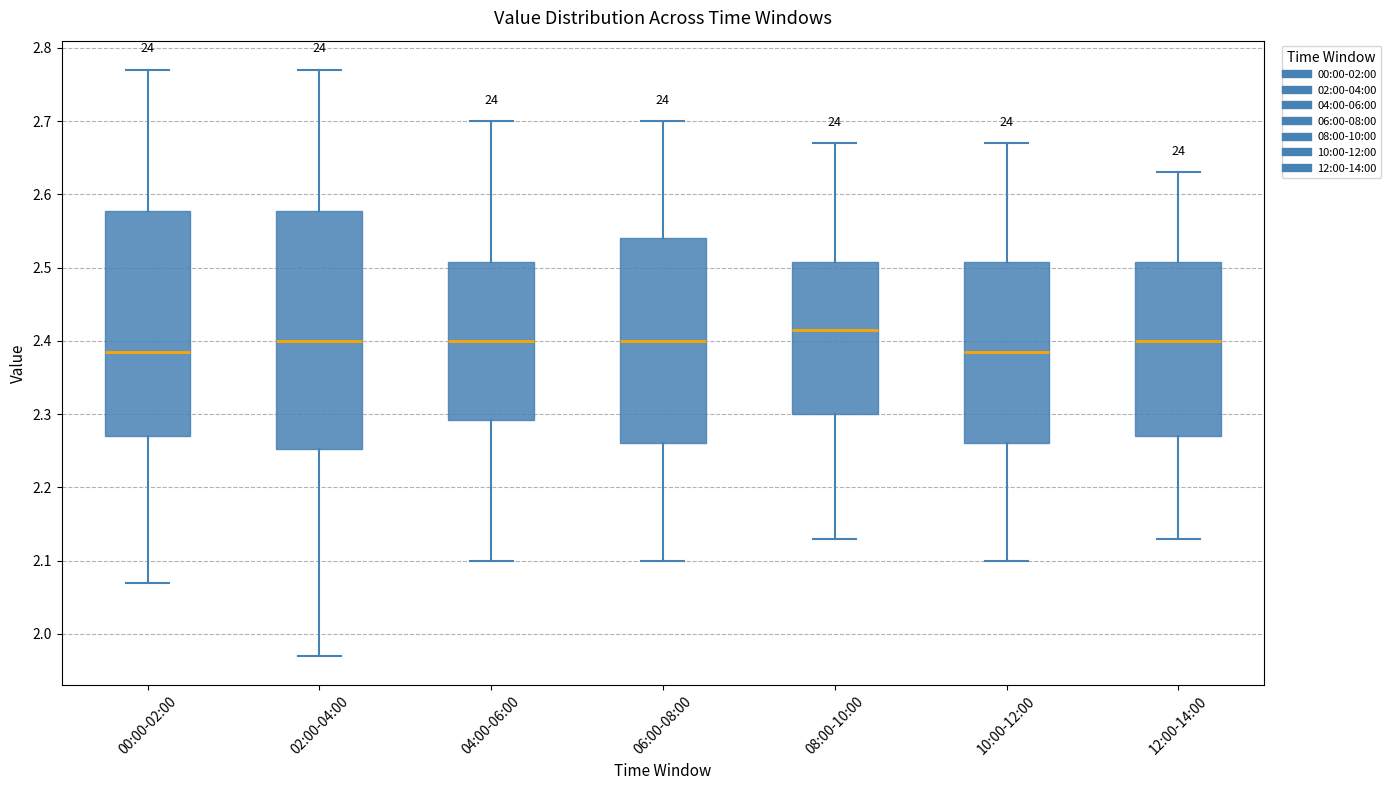

Where is the lower edge of the box for 00:00-02:00 on the y-axis? The values are not printed on the chart, so give them approximately, as read against the axis.

2.27